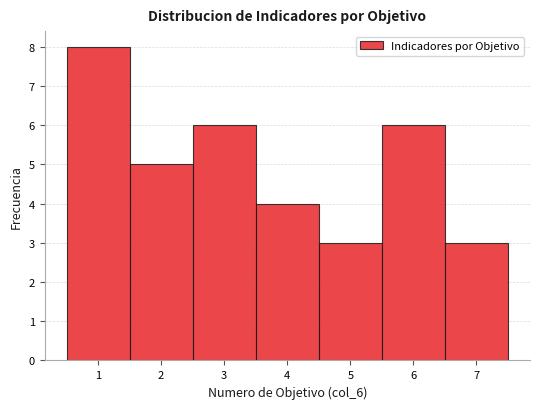

Reading left to right, list every bar in this chart as the range it spans on the x-axis followed by its height. The values are not printed on the chart, so give them approximately, as read against the axis.

0.5 to 1.5: 8
1.5 to 2.5: 5
2.5 to 3.5: 6
3.5 to 4.5: 4
4.5 to 5.5: 3
5.5 to 6.5: 6
6.5 to 7.5: 3